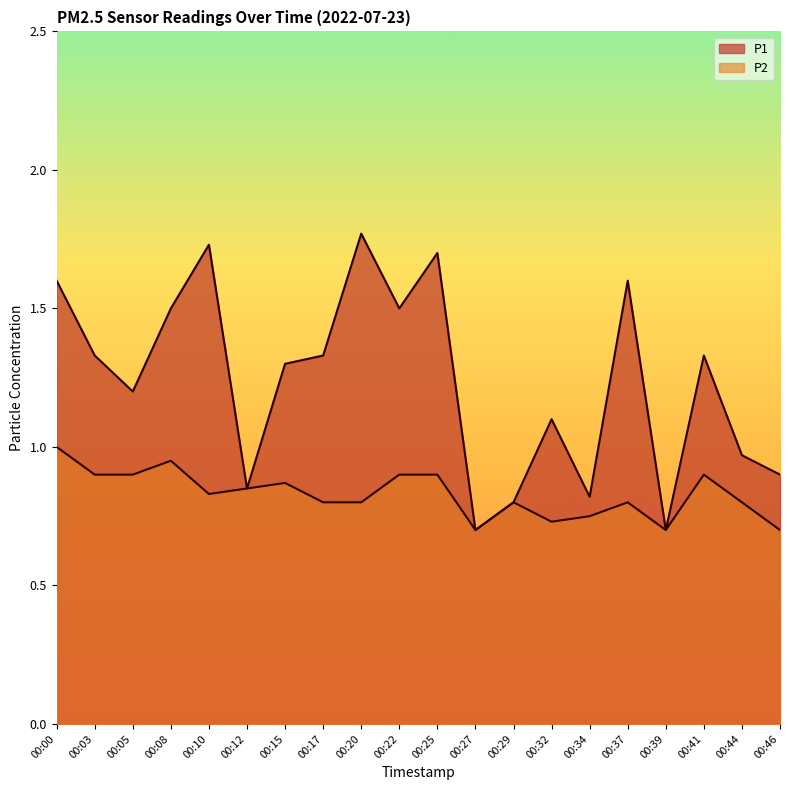

Which has a higher value, 00:12 or 00:10?

00:10